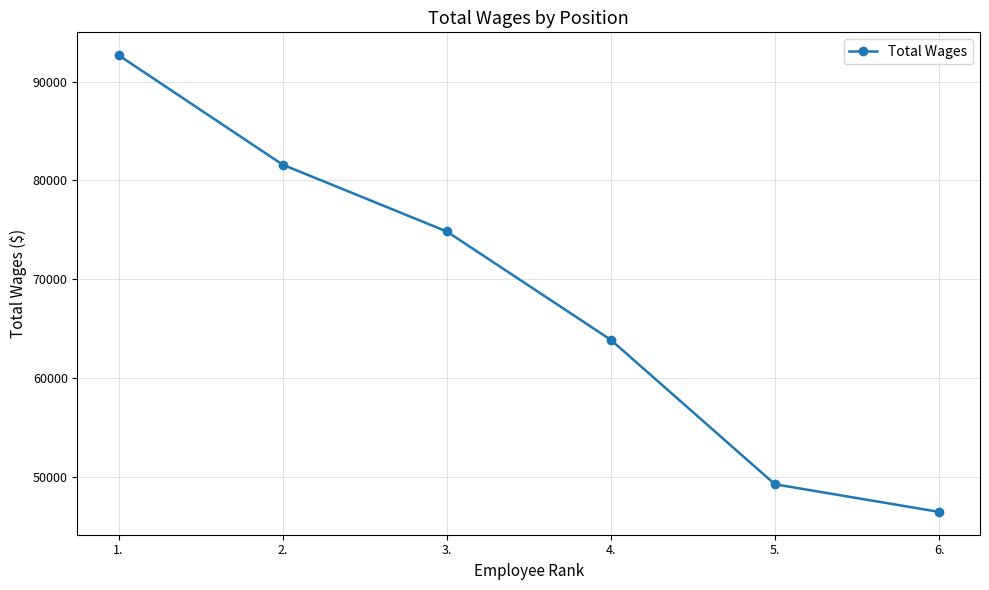

What value does the data have at 2.?

81601